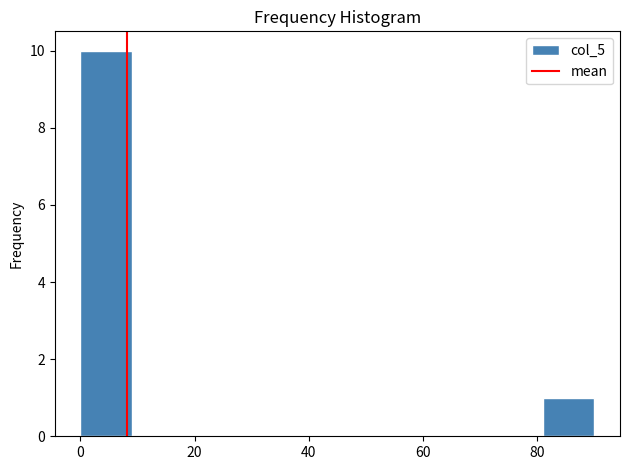

What is the height of the bar covering 81 to 90 on the x-axis? Neither the bar edges nor the heights are printed on the chart, so give them approximately, as read against the axes.

1